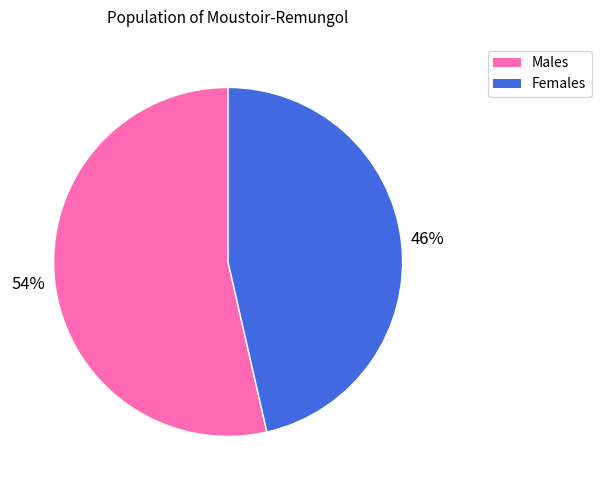

How many slices are in this pie chart?

2